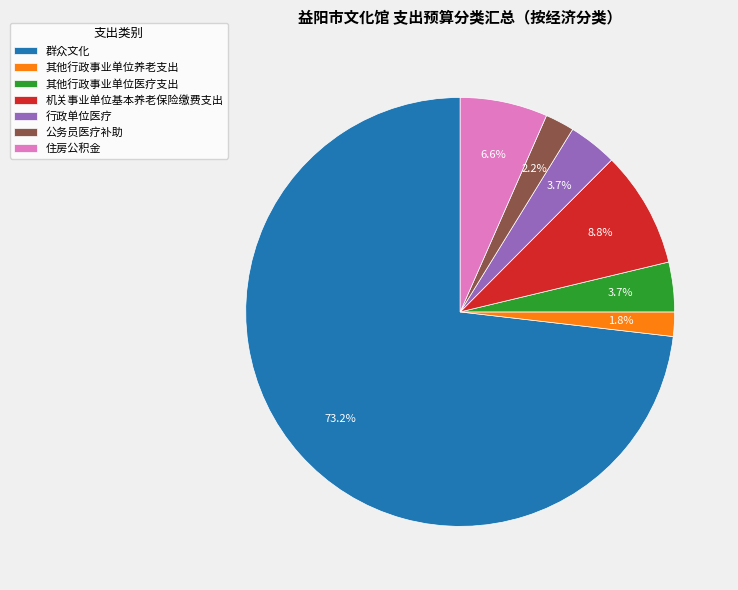

What percentage is NOT represented by 群众文化?

26.8%